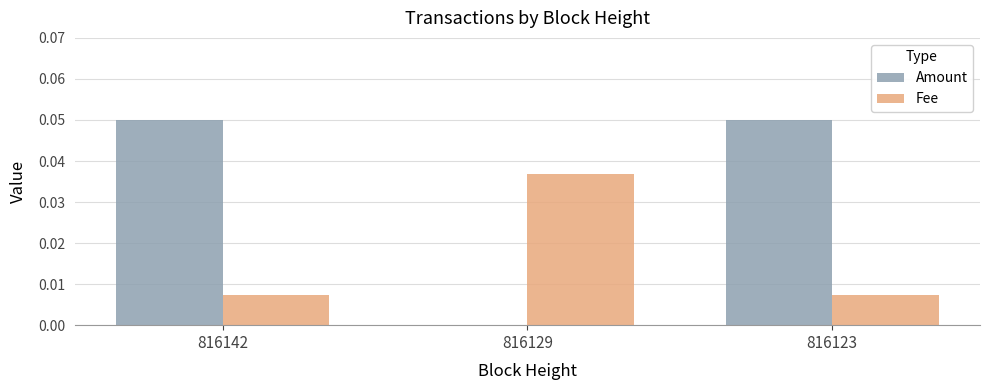

True or false: Fee has a value of 0.0 at 816142.

True